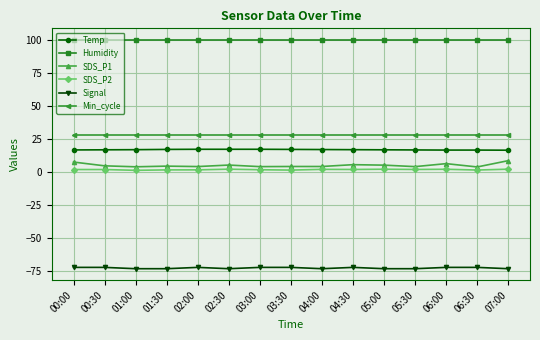

Which series has the widest spread of values?

SDS_P1